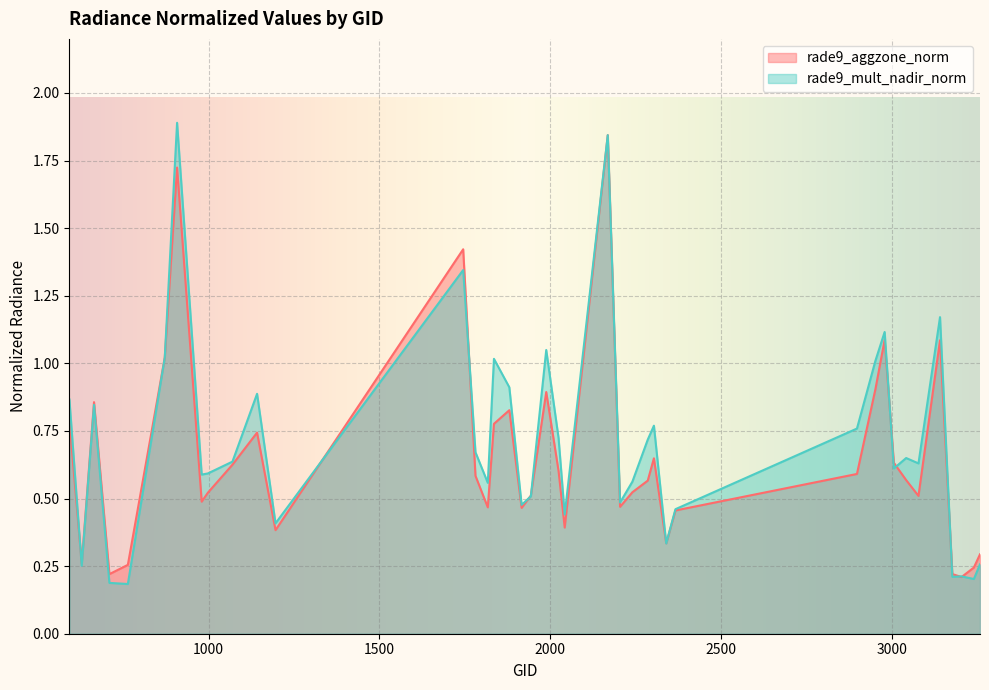

True or false: rade9_aggzone_norm and rade9_mult_nadir_norm cross at least once.

True